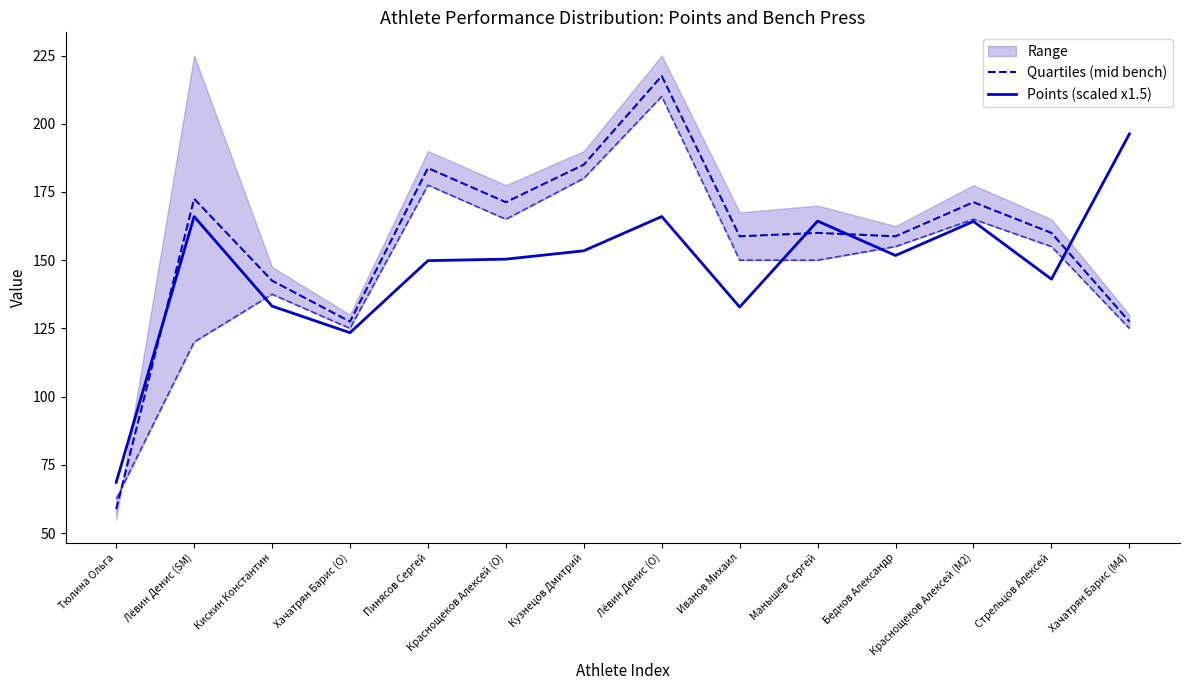

Is this an area chart (filled region under the line)?

No